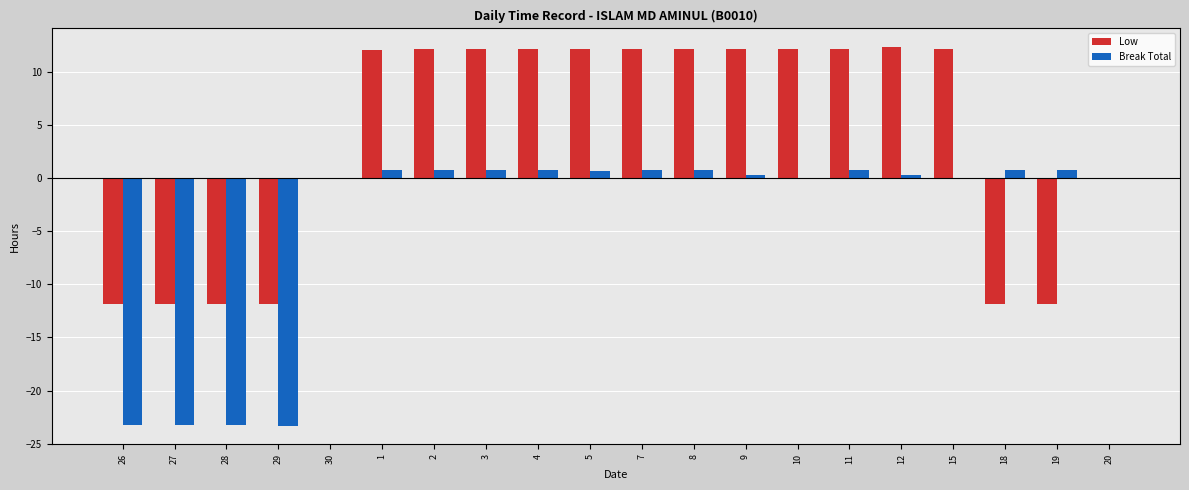

Is it true that Low equals 4.1 at 3?

False